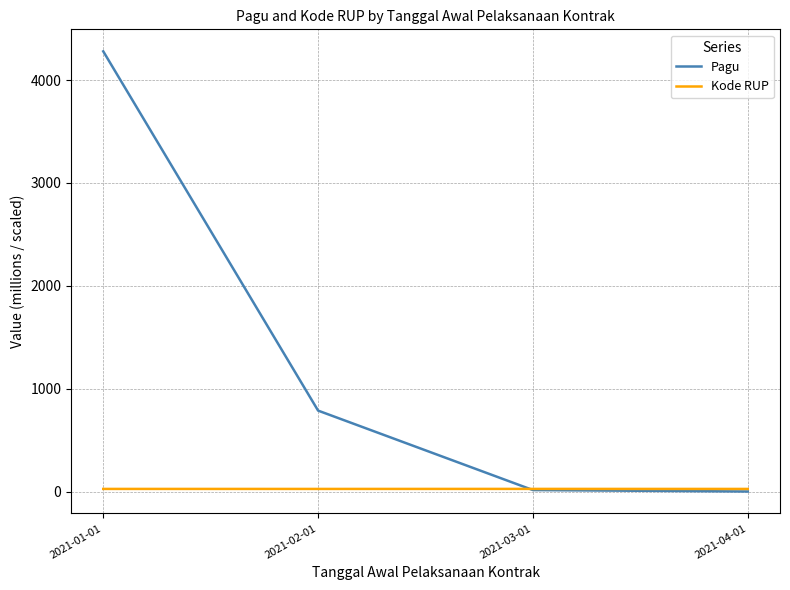

What is the difference between the maximum and minimum values in the Pagu series?

4277.9